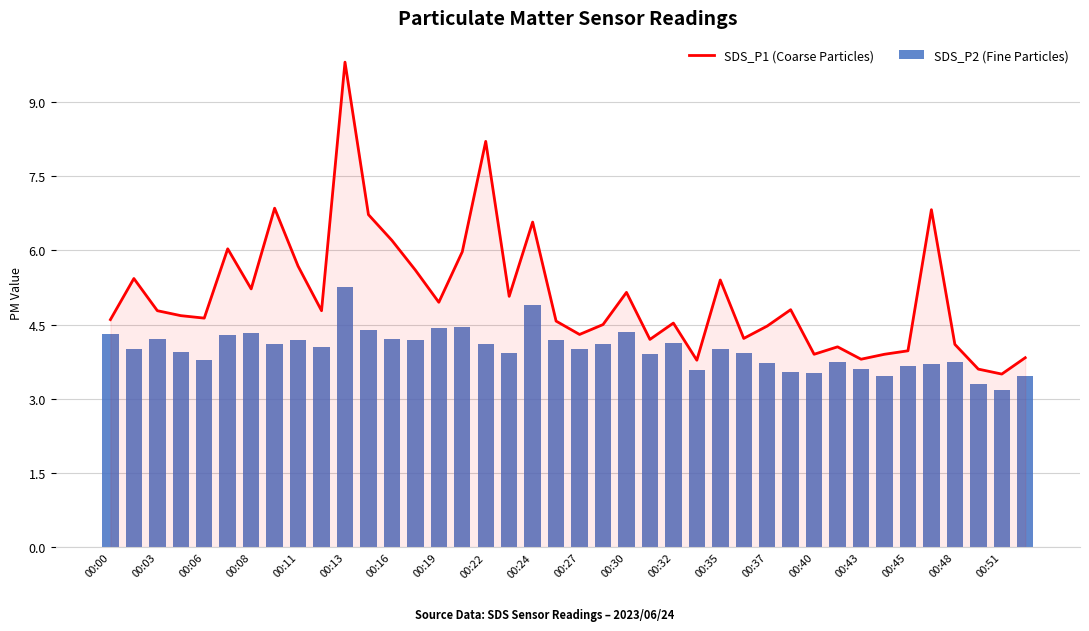

Where does the SDS_P1 (Coarse Particles) series first go above 4?

00:00